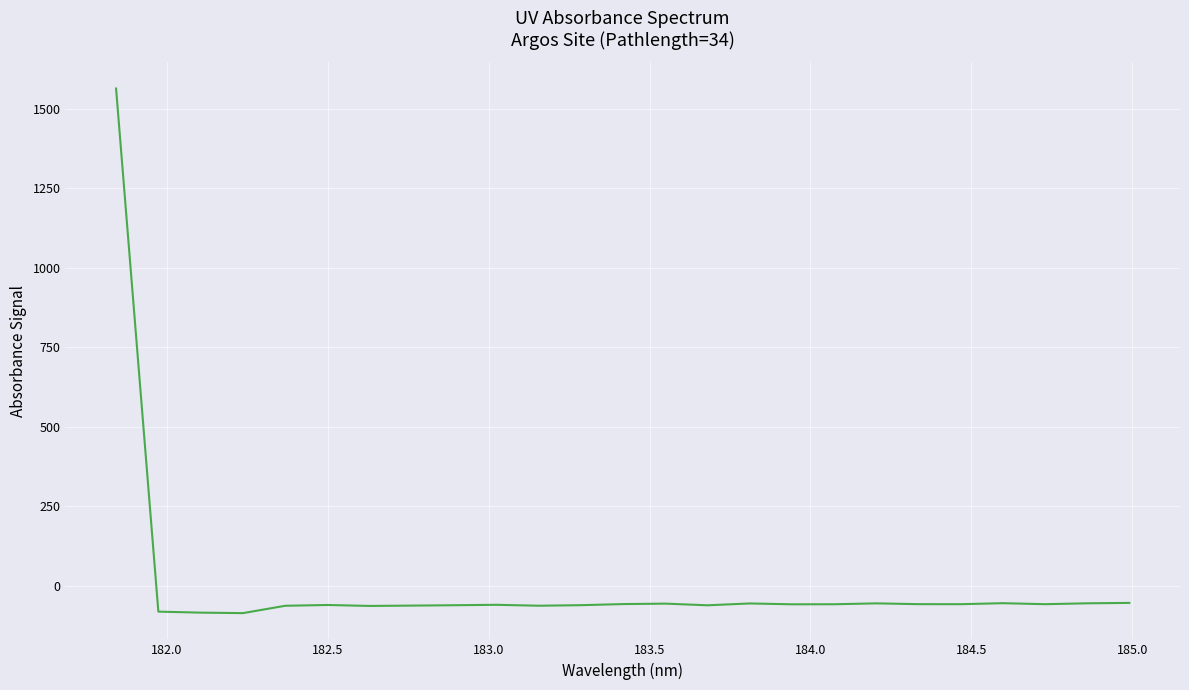

What is the maximum value shown in the chart?

1563.6